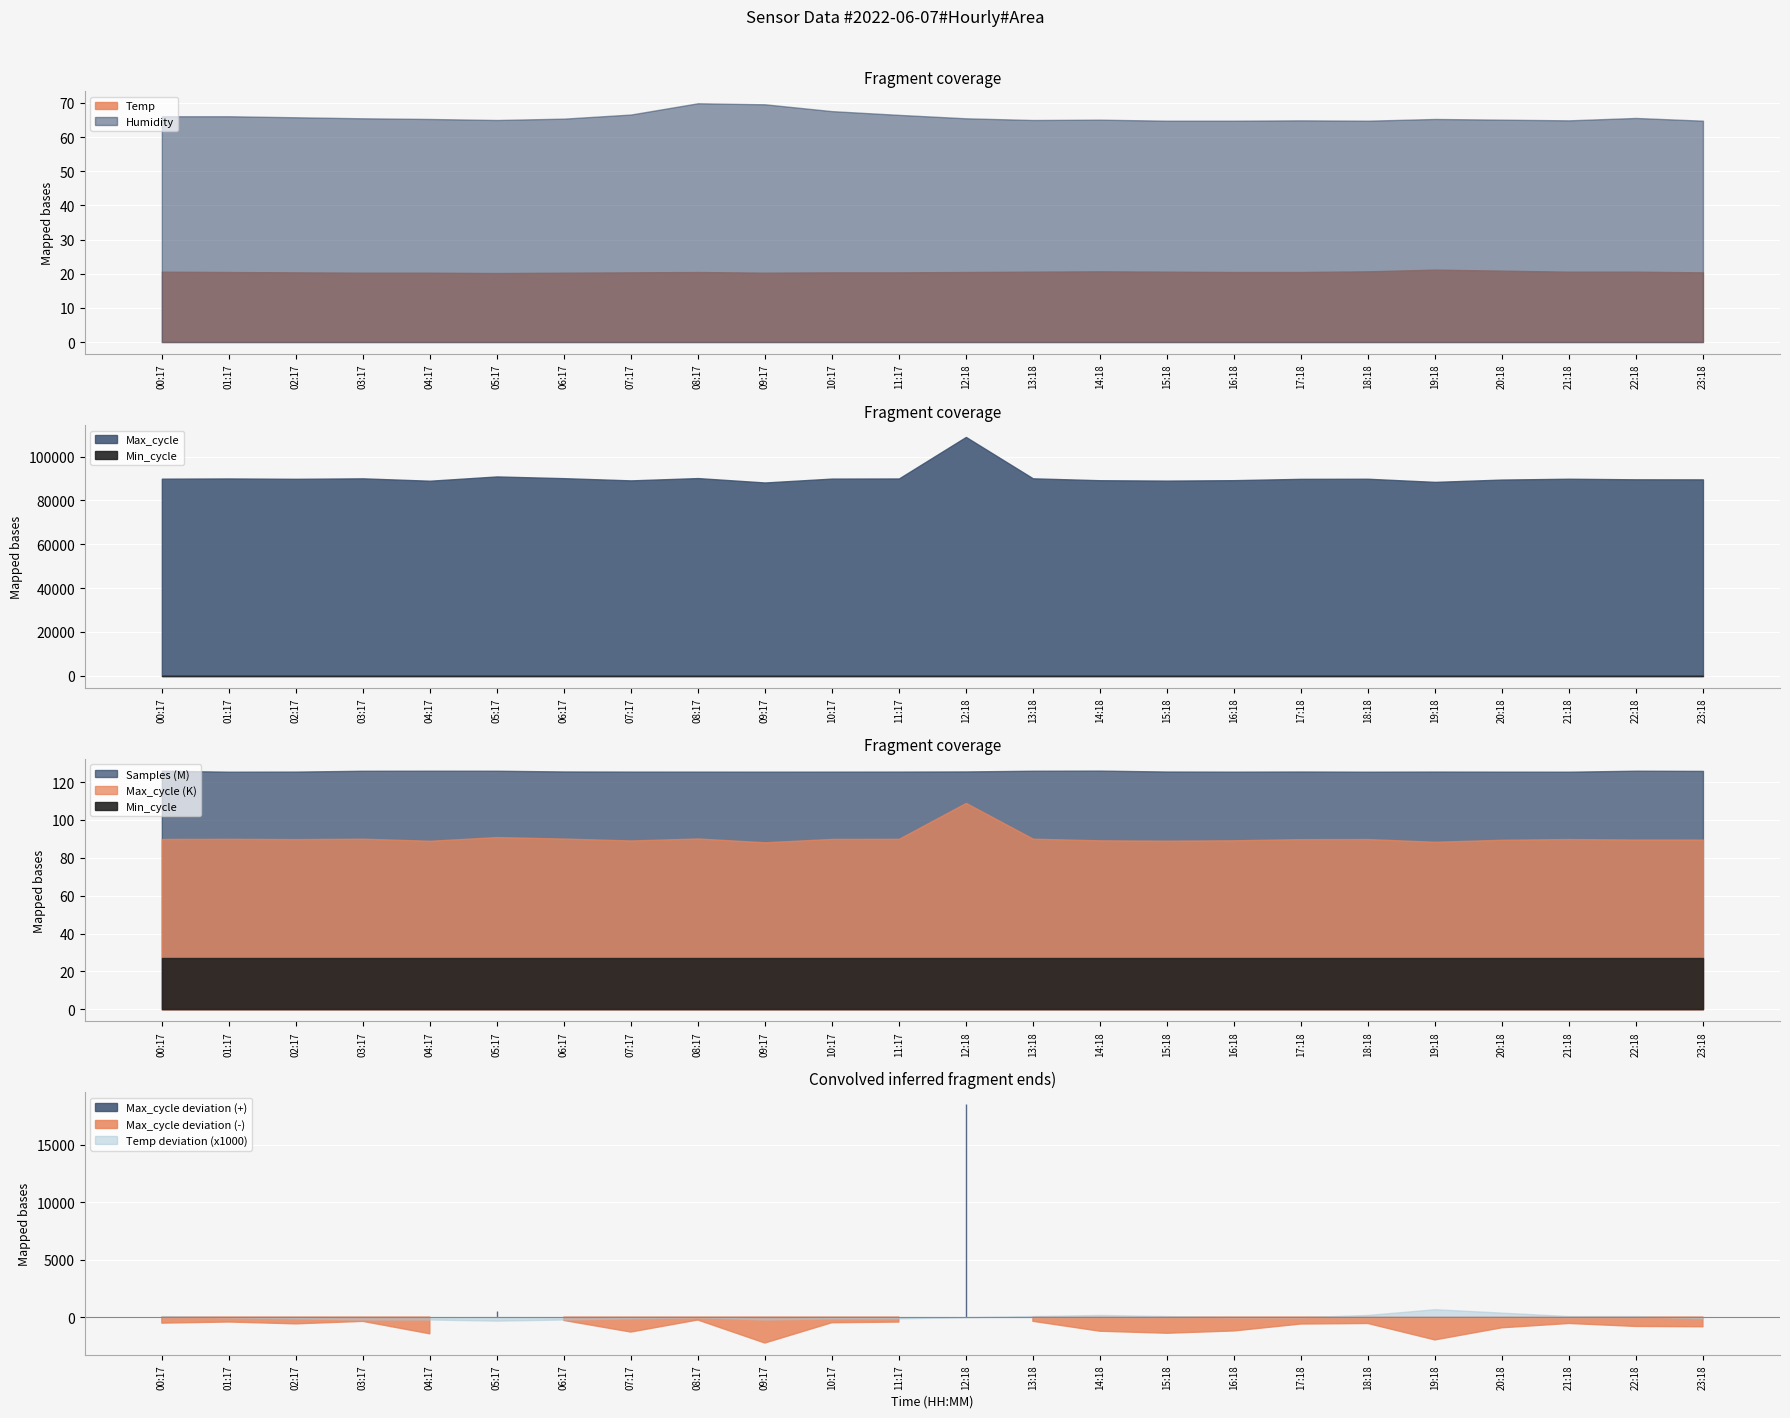

Reading right to left, list all the values displayed in this chart.

Temp: 23:18=20.4	22:18=20.6	21:18=20.6	20:18=20.9	19:18=21.2	18:18=20.7	17:18=20.5	16:18=20.5	15:18=20.6	14:18=20.7	13:18=20.6	12:18=20.5	11:17=20.4	10:17=20.4	09:17=20.3	08:17=20.5	07:17=20.4	06:17=20.3	05:17=20.2	04:17=20.3	03:17=20.3	02:17=20.4	01:17=20.5	00:17=20.6
Humidity: 23:18=64.8	22:18=65.6	21:18=64.9	20:18=65.1	19:18=65.3	18:18=64.8	17:18=64.9	16:18=64.8	15:18=64.8	14:18=65.1	13:18=65.0	12:18=65.5	11:17=66.5	10:17=67.6	09:17=69.6	08:17=69.9	07:17=66.6	06:17=65.4	05:17=65.0	04:17=65.3	03:17=65.5	02:17=65.8	01:17=66.1	00:17=66.1
Min_cycle: 23:18=27.0	22:18=27.0	21:18=27.0	20:18=27.0	19:18=27.0	18:18=27.0	17:18=27.0	16:18=27.0	15:18=27.0	14:18=27.0	13:18=27.0	12:18=27.0	11:17=27.0	10:17=27.0	09:17=27.0	08:17=27.0	07:17=27.0	06:17=27.0	05:17=27.0	04:17=27.0	03:17=27.0	02:17=27.0	01:17=27.0	00:17=27.0
Max_cycle: 23:18=89631.0	22:18=89661.0	21:18=89919.0	20:18=89543.0	19:18=88486.0	18:18=89916.0	17:18=89871.0	16:18=89268.0	15:18=89068.0	14:18=89244.0	13:18=90108.0	12:18=109006.0	11:17=90041.0	10:17=89984.0	09:17=88215.0	08:17=90221.0	07:17=89171.0	06:17=90181.0	05:17=90968.0	04:17=89018.0	03:17=90102.0	02:17=89885.0	01:17=90047.0	00:17=89948.0
Samples: 23:18=125894321.0	22:18=126001809.0	21:18=125477940.0	20:18=125494418.0	19:18=125540357.0	18:18=125475947.0	17:18=125570069.0	16:18=125500081.0	15:18=125560761.0	14:18=126055269.0	13:18=125986108.0	12:18=125610682.0	11:17=125530932.0	10:17=125505089.0	09:17=125496046.0	08:17=125510290.0	07:17=125527133.0	06:17=125598670.0	05:17=125979653.0	04:17=126005624.0	03:17=125968136.0	02:17=125531670.0	01:17=125480062.0	00:17=125973740.0